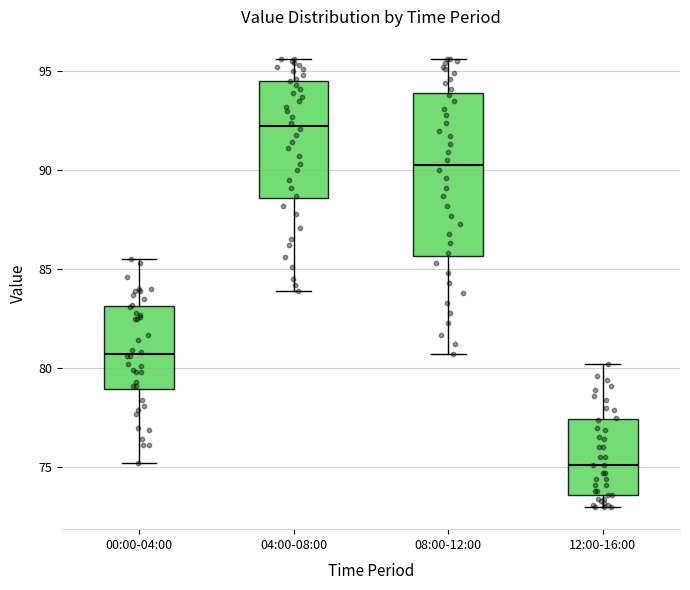

Where is the lower edge of the box for 12:00-16:00 on the y-axis? The values are not printed on the chart, so give them approximately, as read against the axis.

73.5